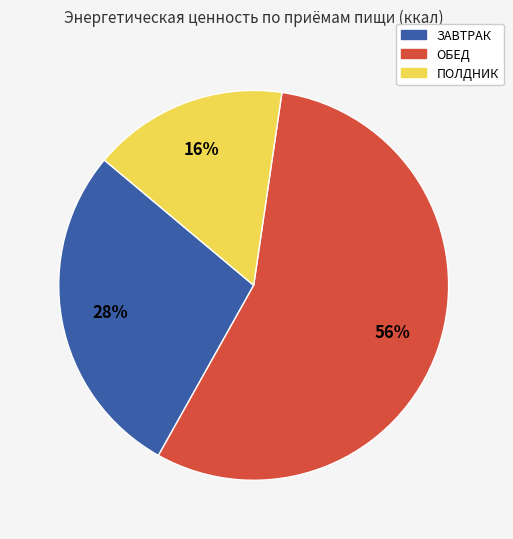

True or false: ПОЛДНИК accounts for 16% of the total.

True